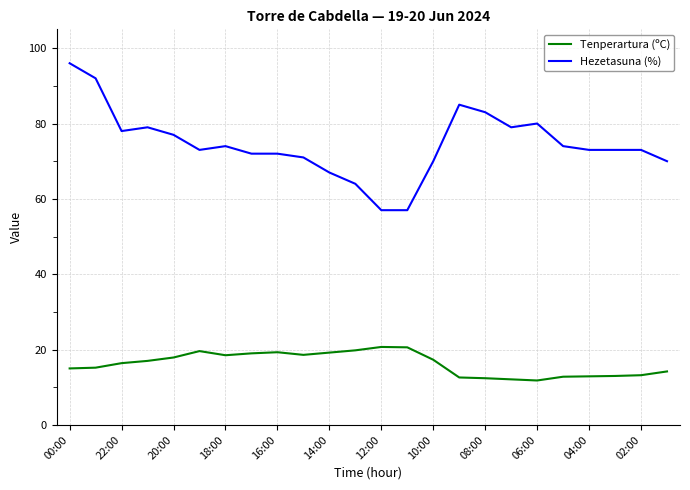

List the series in order of their peak value, lowest first.

Tenperartura (ºC), Hezetasuna (%)